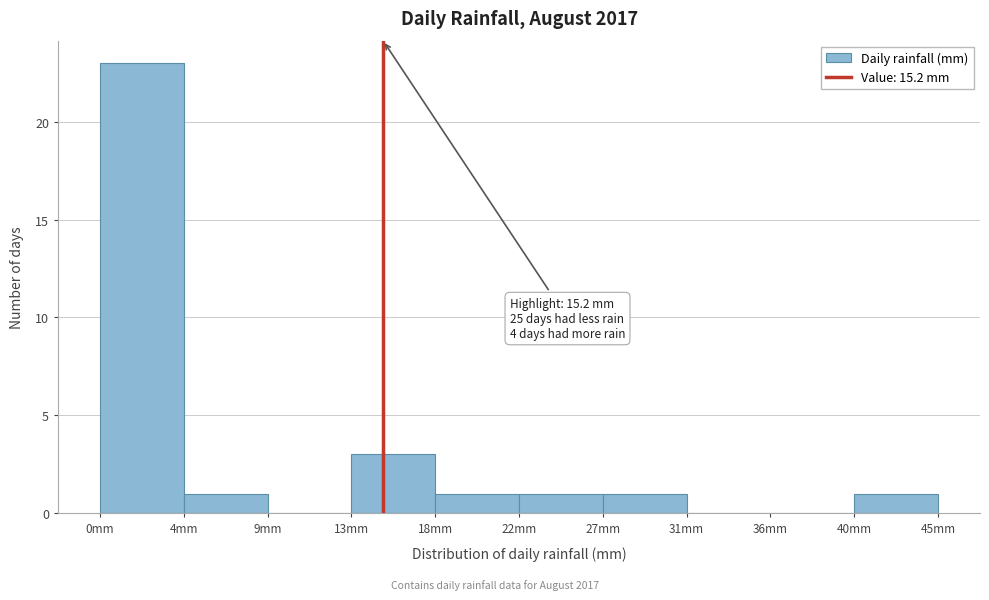

Reading left to right, list all the values displayed in this chart.

0mm=23	4mm=1	9mm=0	13mm=3	18mm=1	22mm=1	27mm=1	31mm=0	36mm=0	40mm=1